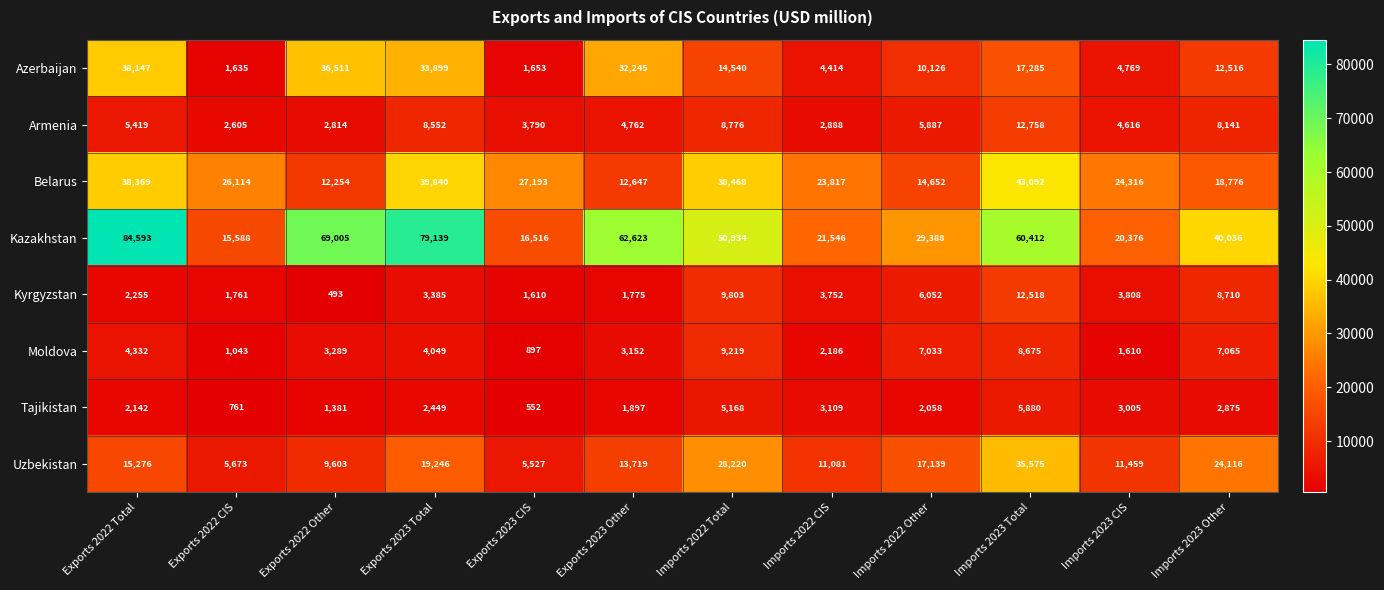

Which category has the lowest value in the Armenia series?

Exports 2022 CIS